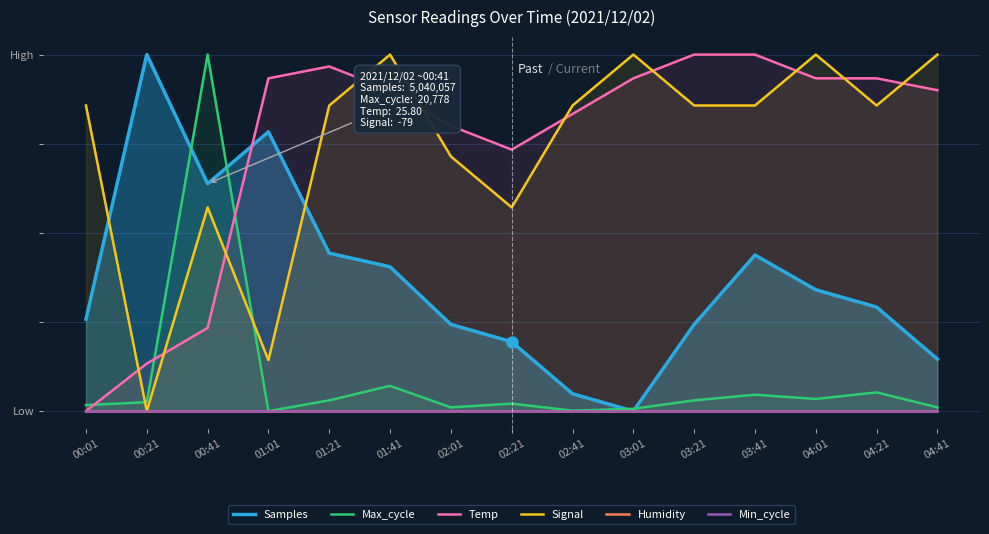

True or false: Samples and Humidity intersect in this chart.

False